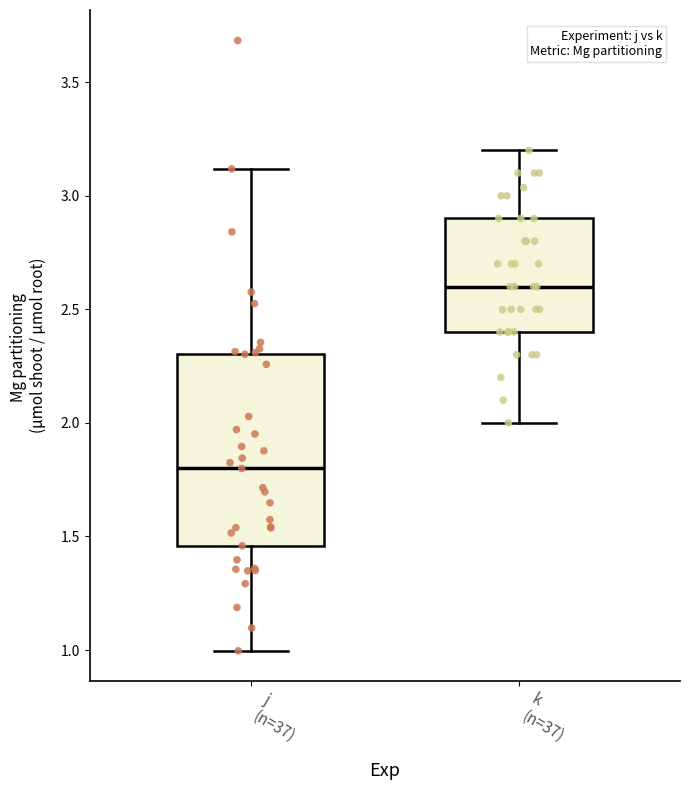

Which box is the tallest, from its lower edge to its upper edge?

j (n=37)